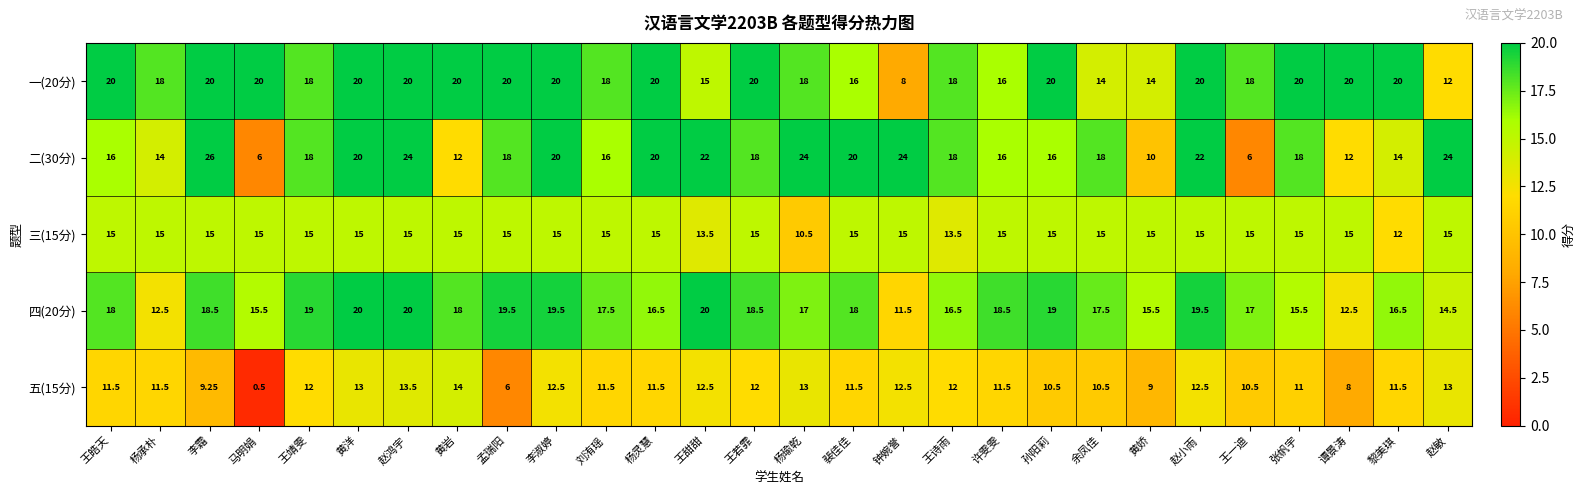

At 赵敏, list the series in order from smallest to largest.

一(20分), 五(15分), 四(20分), 三(15分), 二(30分)